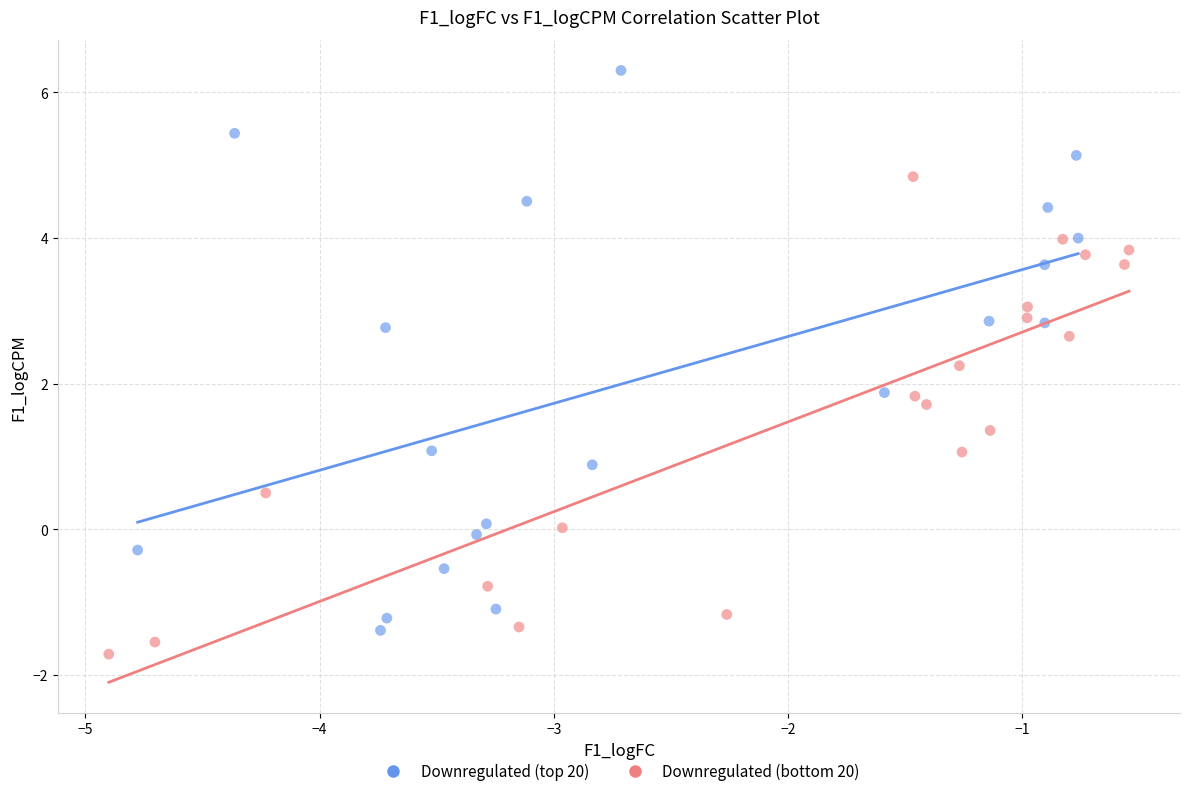

Which series has the widest spread of Y values?

Downregulated (top 20)